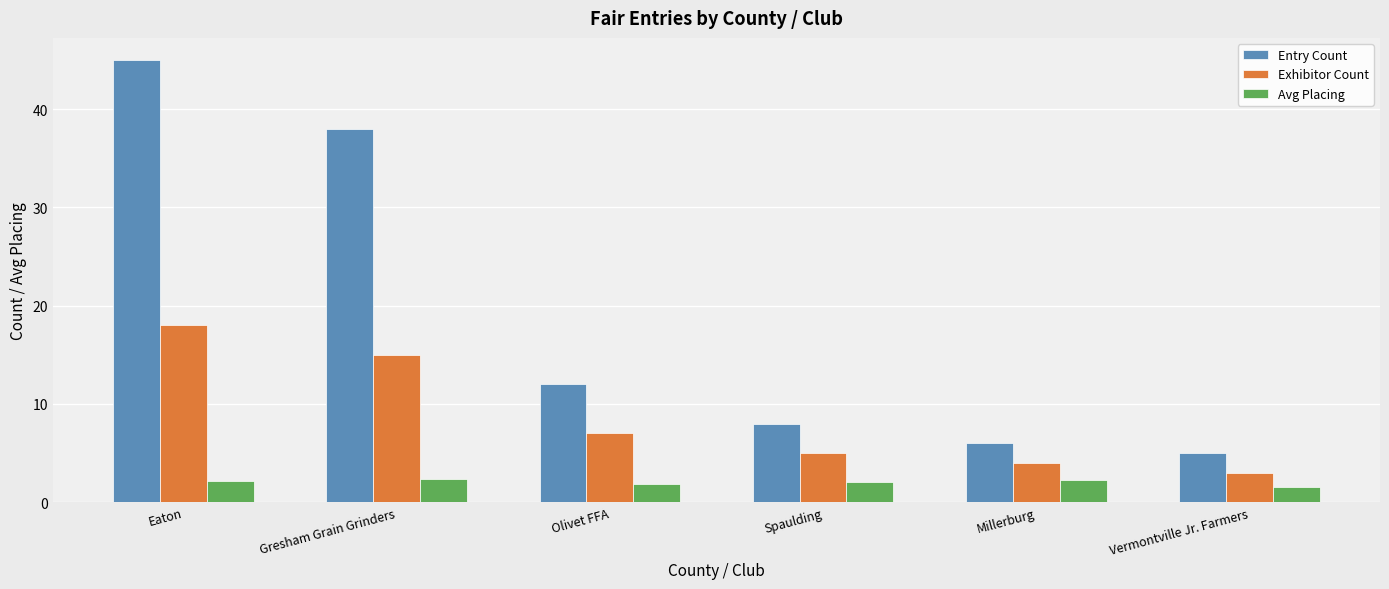

What is the difference between the Entry Count values at Spaulding and Vermontville Jr. Farmers?

3.0